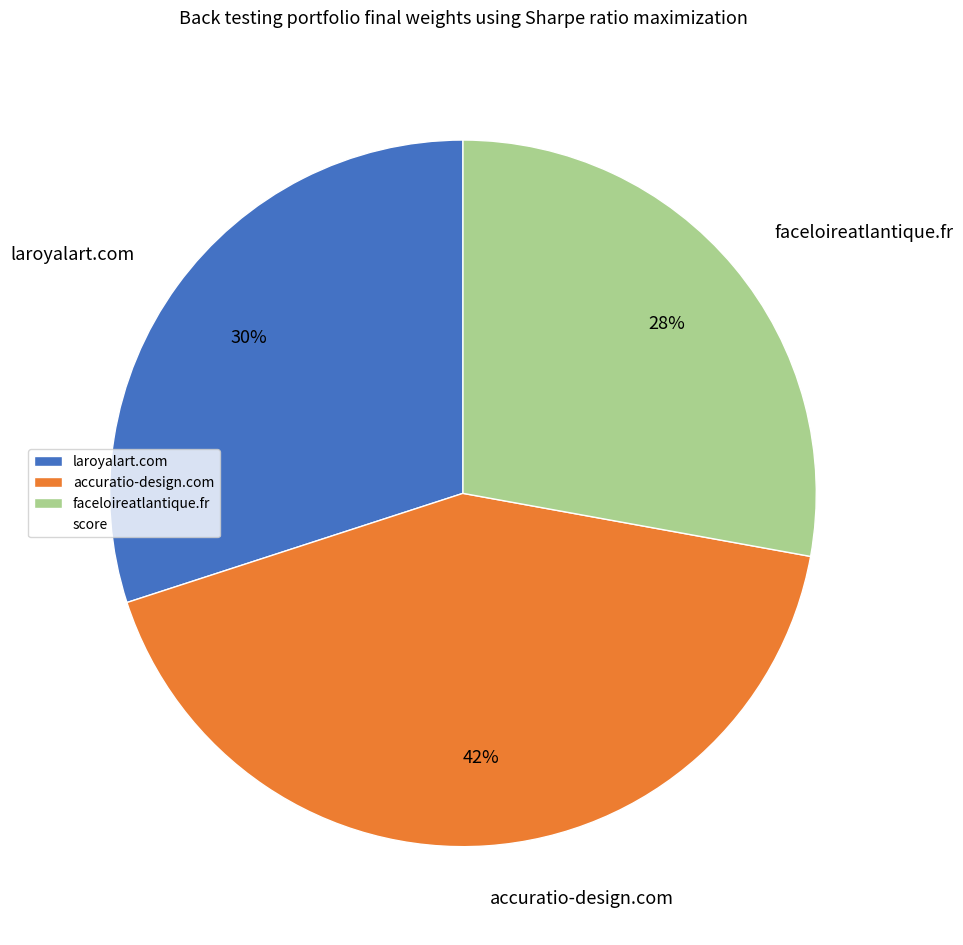

How many segments does this pie chart have?

3